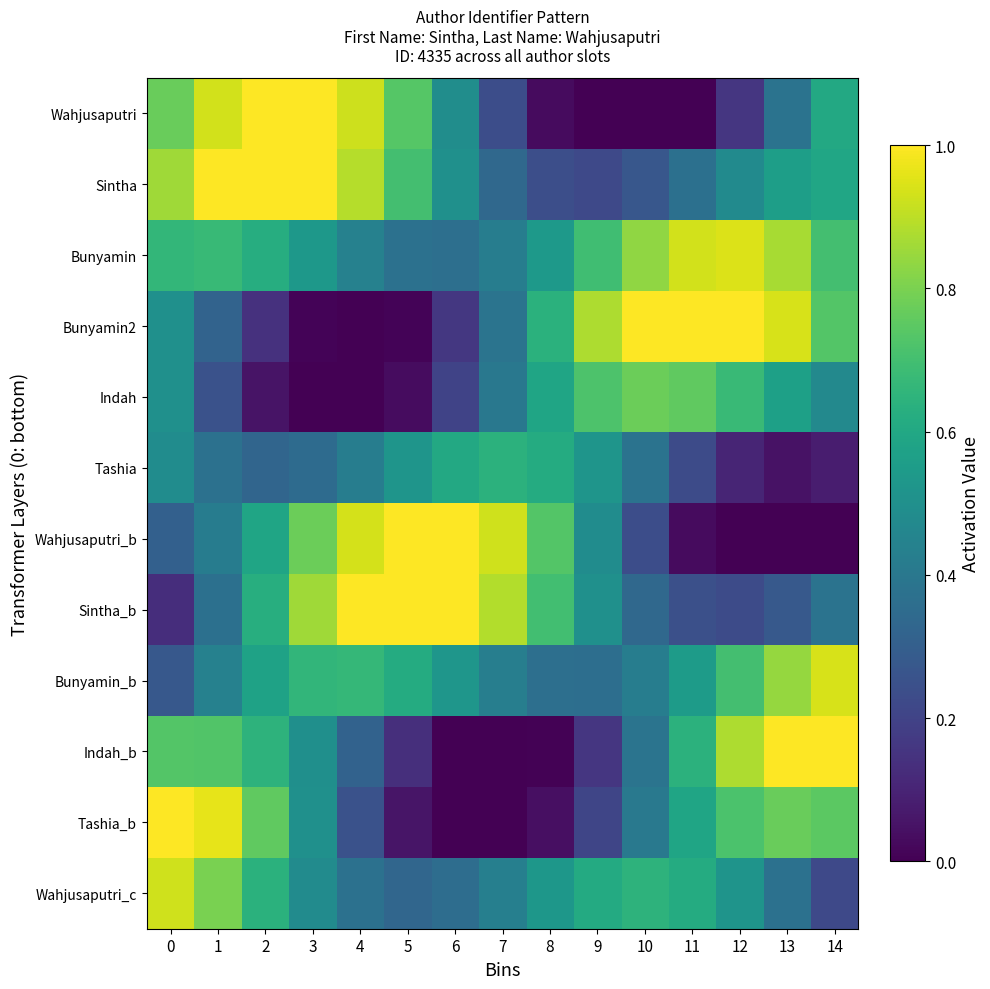

What is the greatest value displayed?

1.0